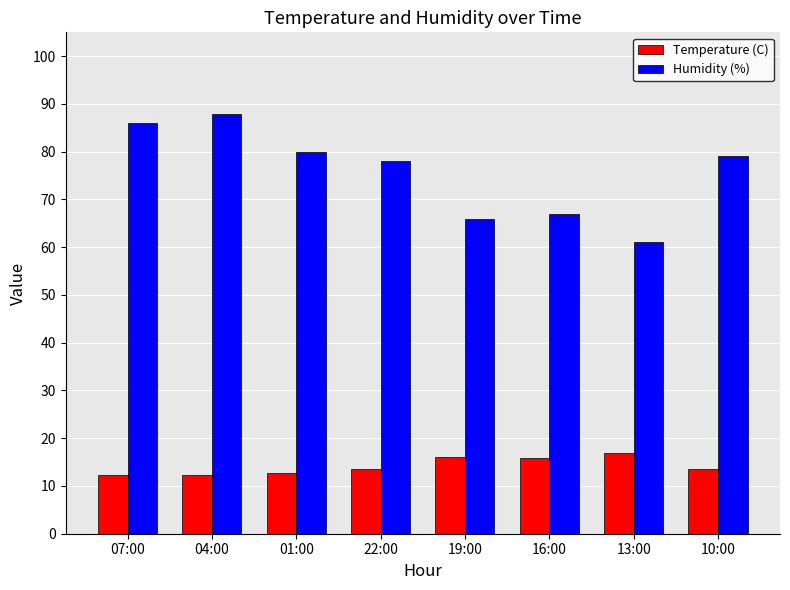

Does the chart contain any negative values?

No